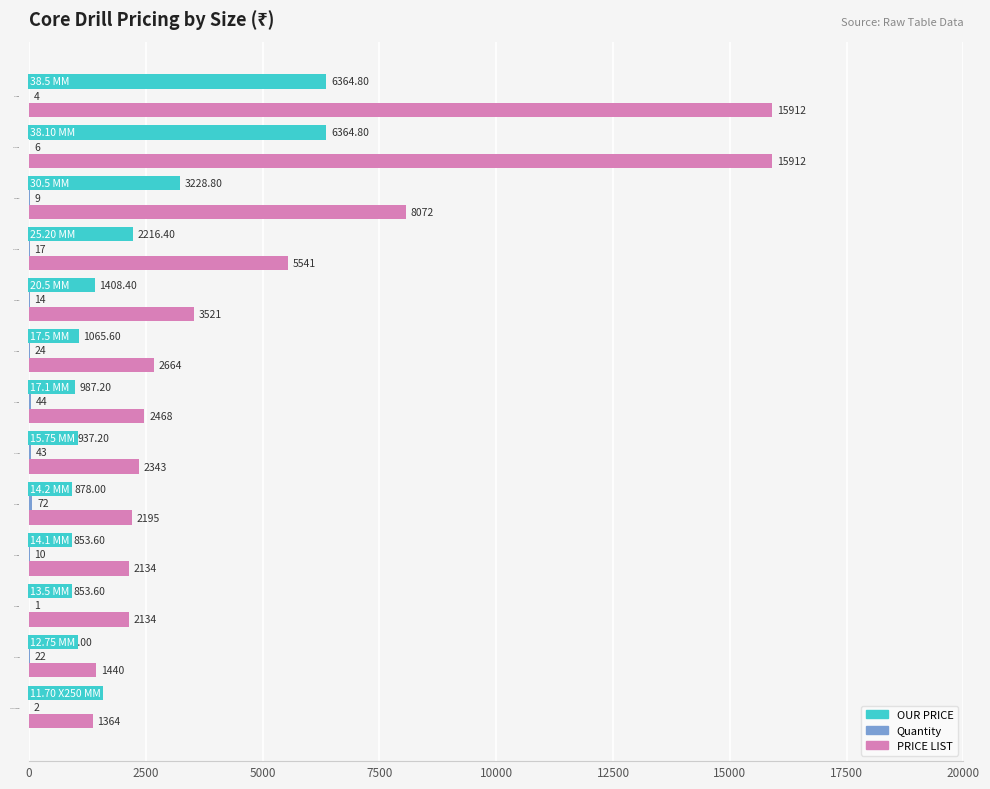

Which series has the largest total across all categories?

PRICE LIST